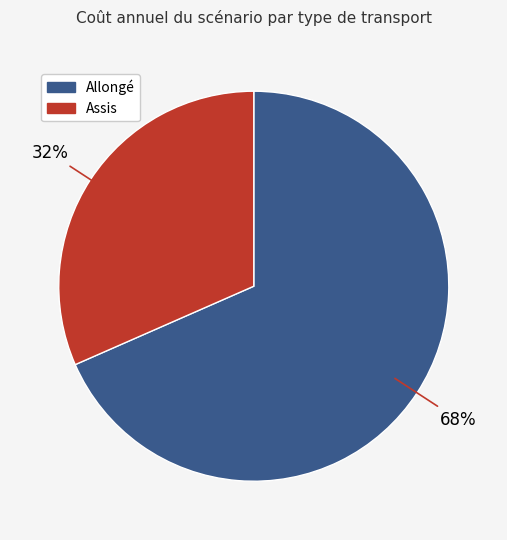

Is there any slice that represents more than half of the pie?

Yes